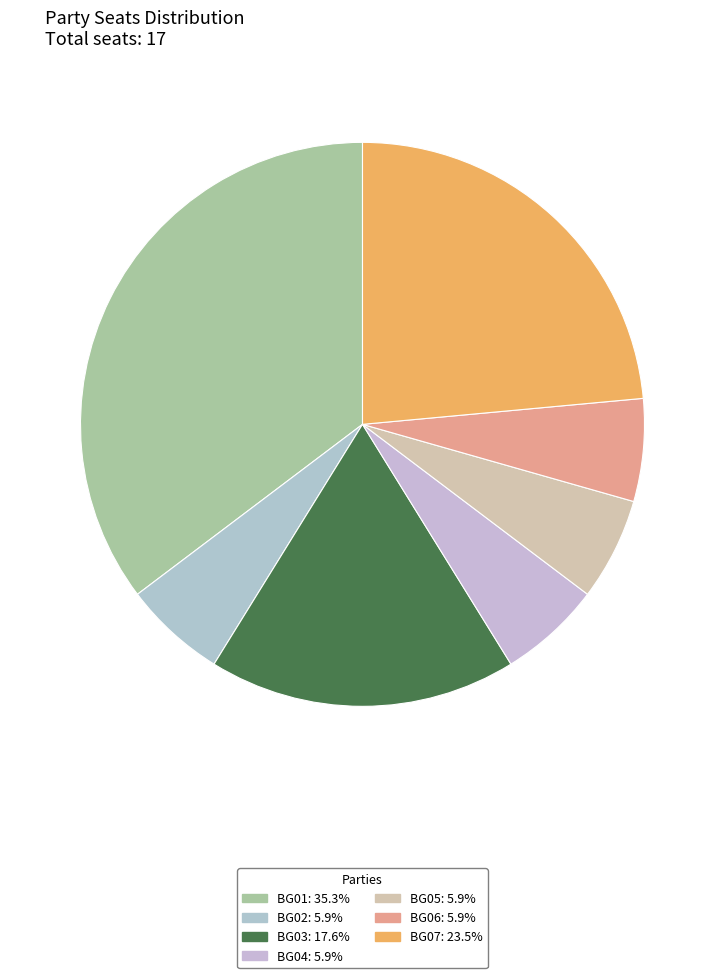

How many slices are in this pie chart?

7